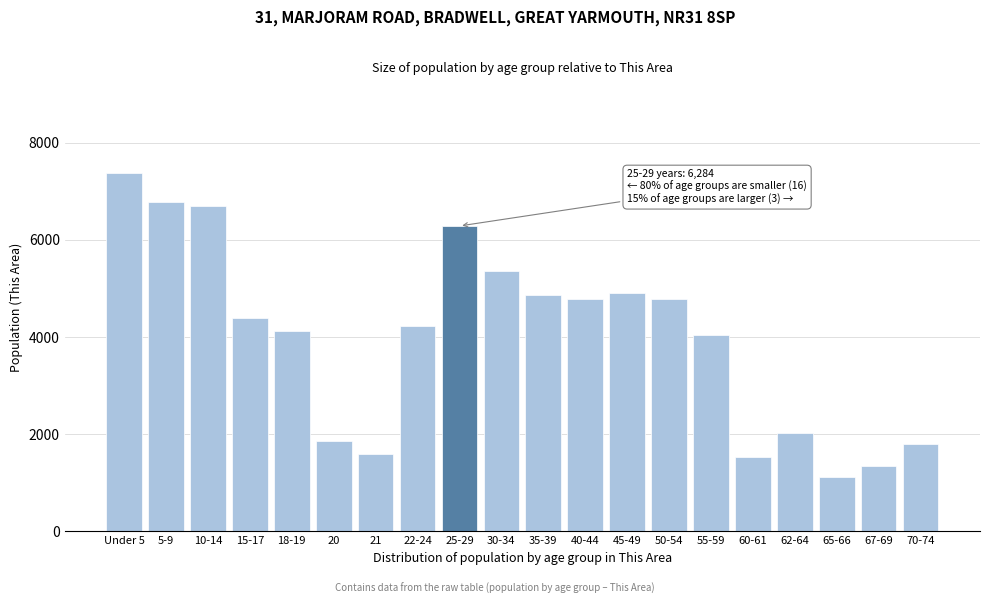

What is the difference between the values at 45-49 and 21?

3328